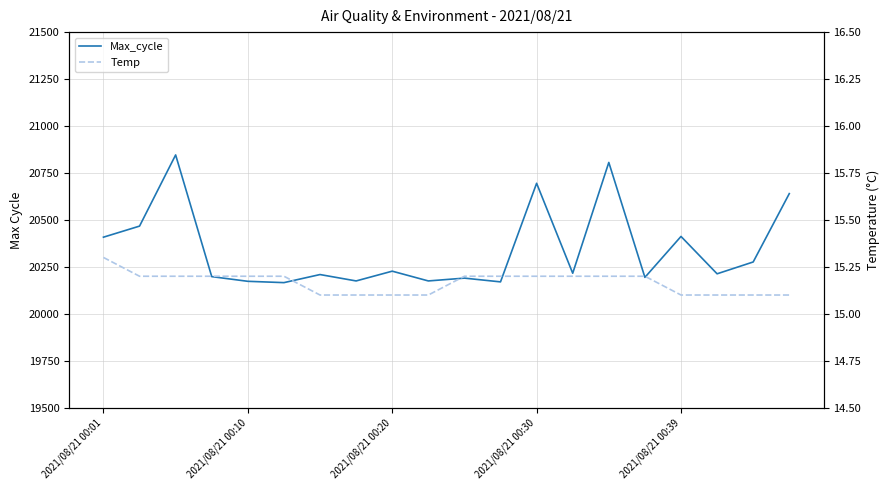

List the series in order of their overall mean, highest first.

Max_cycle, Temp